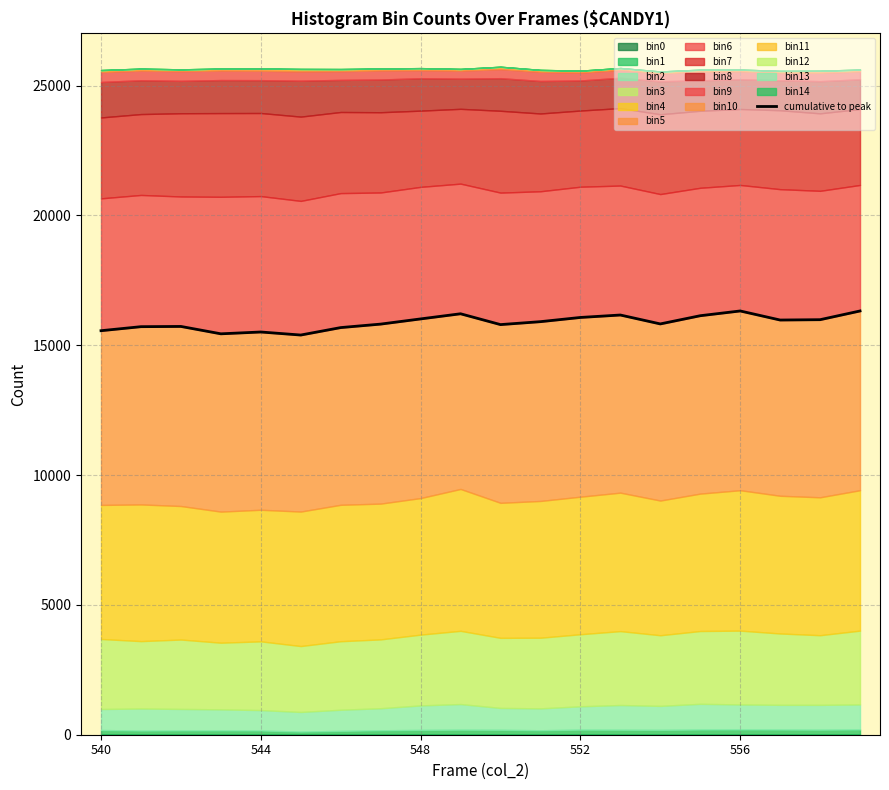

What is the value of the 5th point from the left?

15510